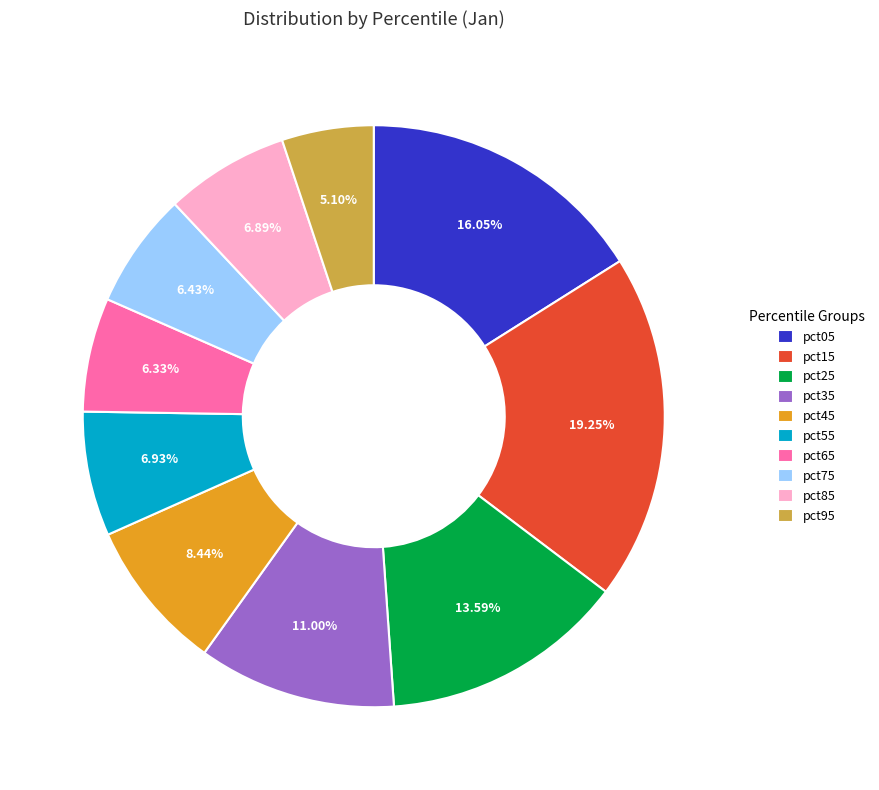

How many segments does this pie chart have?

10